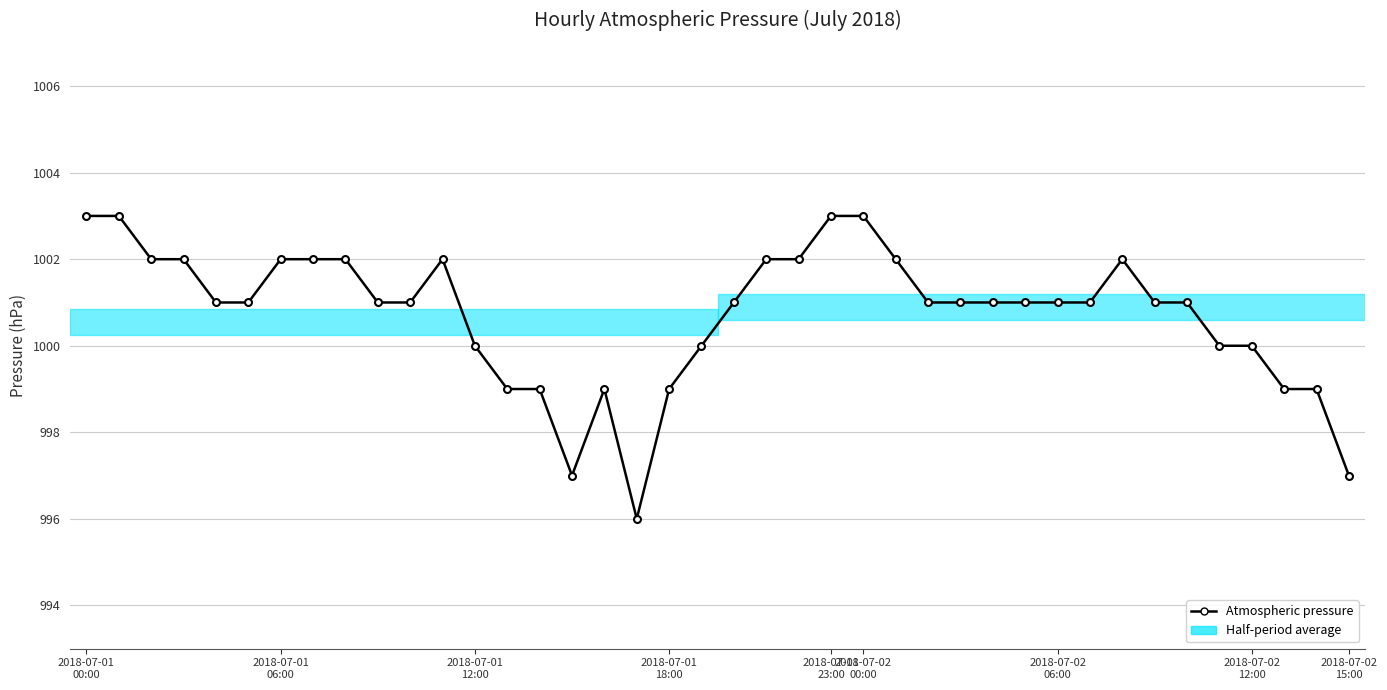

Reading left to right, extract all data points from this chart.

1003	1003	1002	1002	1001	1001	1002	1002	1002	1001	1001	1002	1000	999	999	997	999	996	999	1000	1001	1002	1002	1003	1003	1002	1001	1001	1001	1001	1001	1001	1002	1001	1001	1000	1000	999	999	997